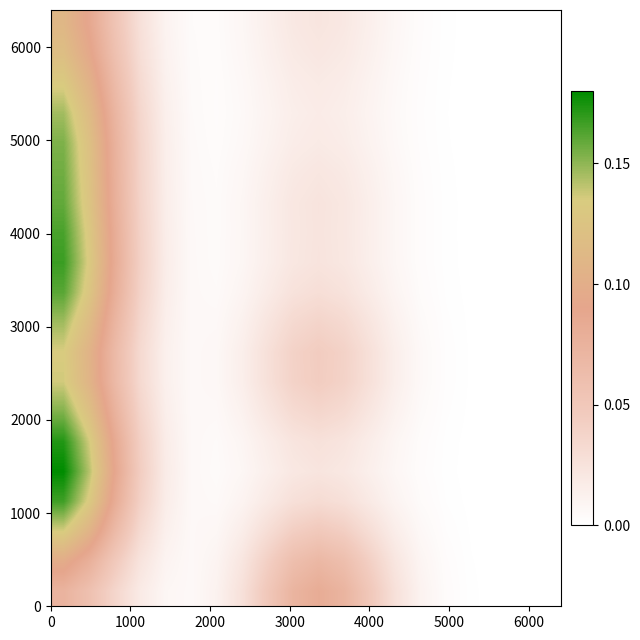

How many data points does each series have?

20